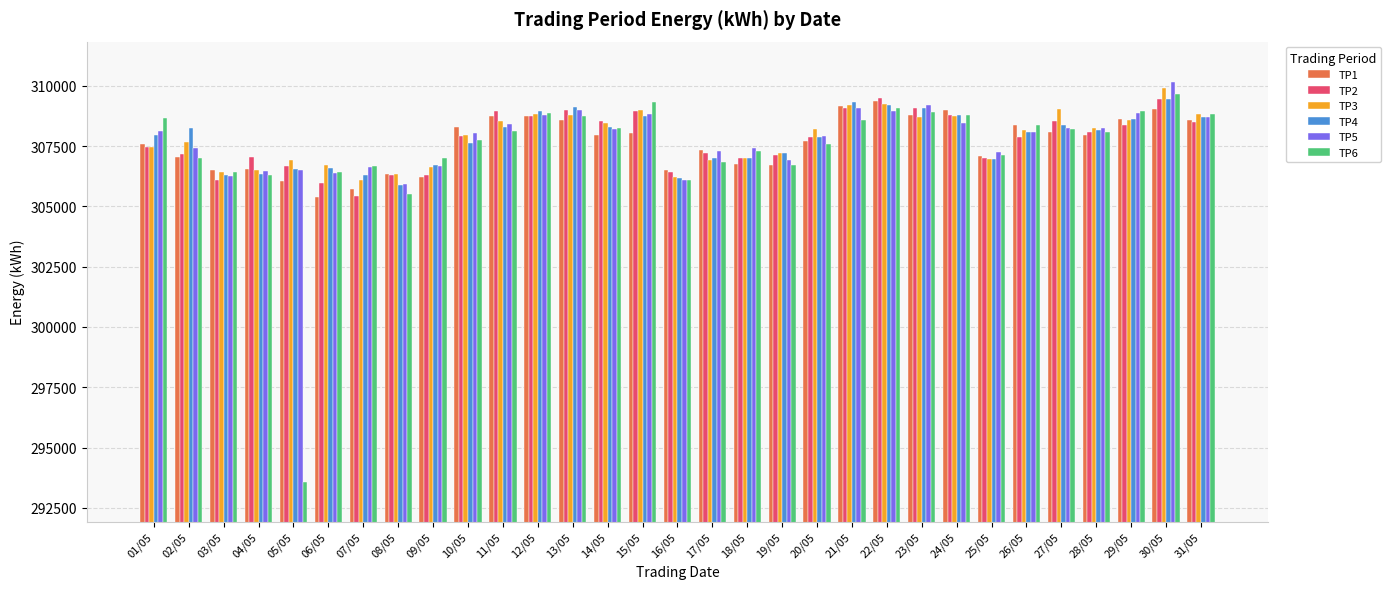

At which label is TP4 closest to 307660?

10/05